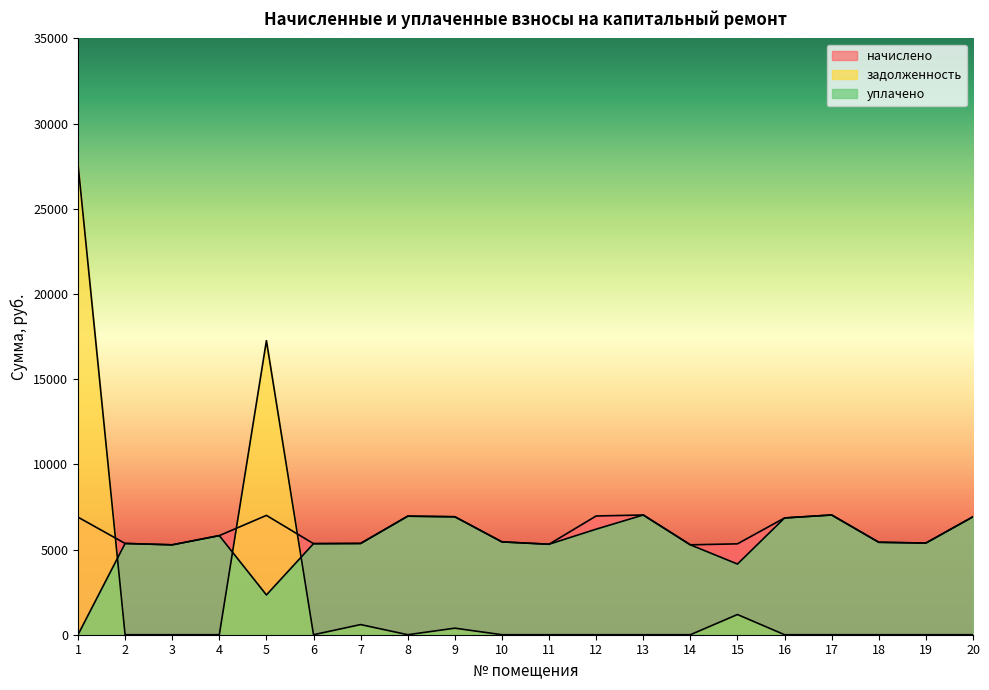

What are all the series names shown in the legend?

начислено, задолженность, уплачено